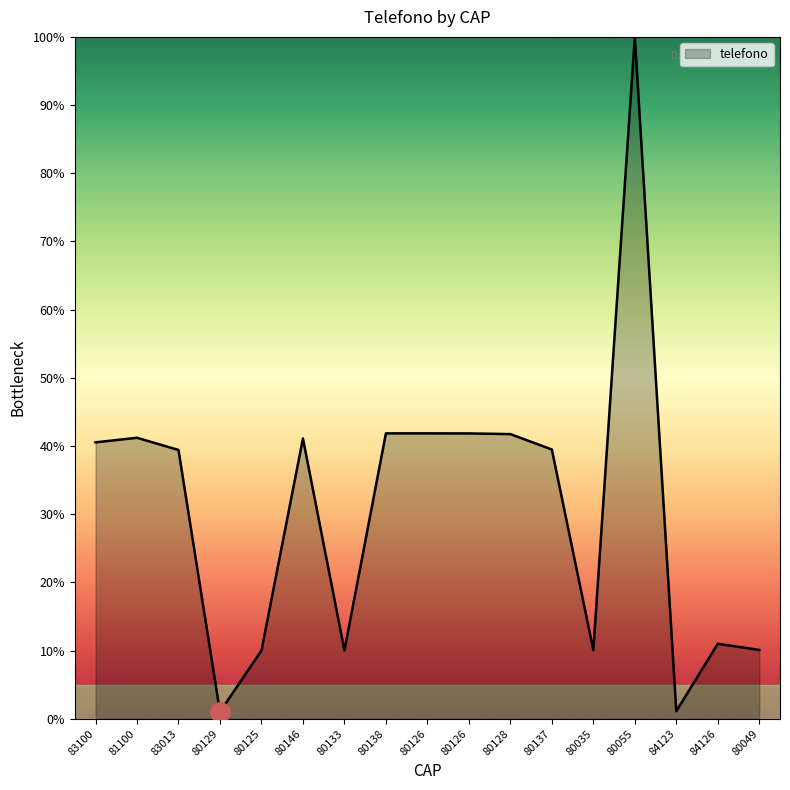

What is the change in value from 83100 to 80055?

+59.5